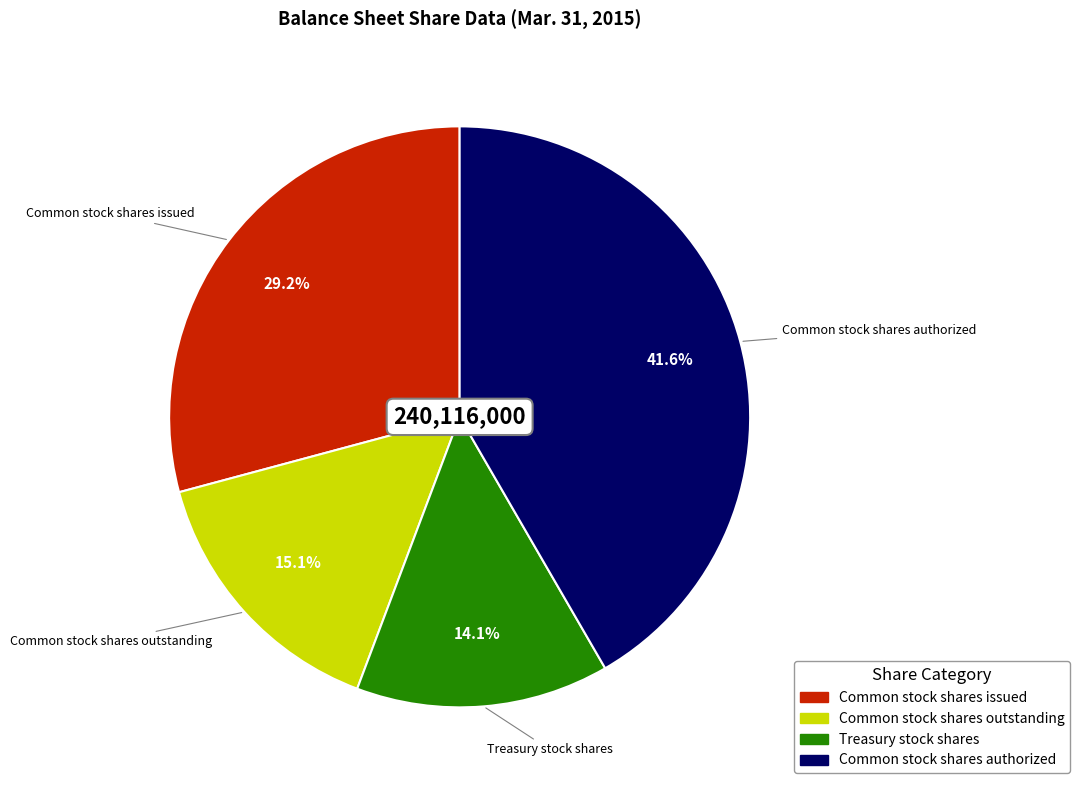

The Common stock shares authorized slice represents 42% of the pie. True or false?

True